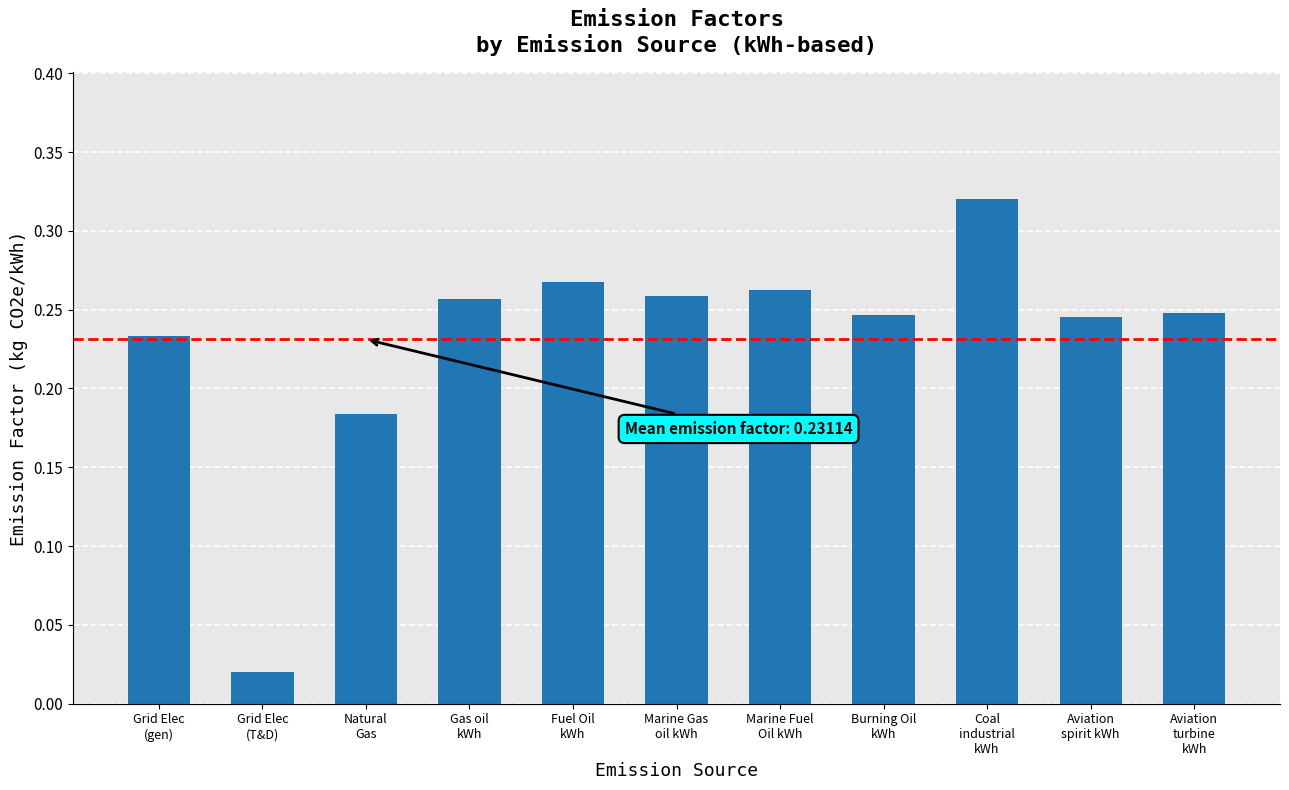

What is the sum of all values?

2.5